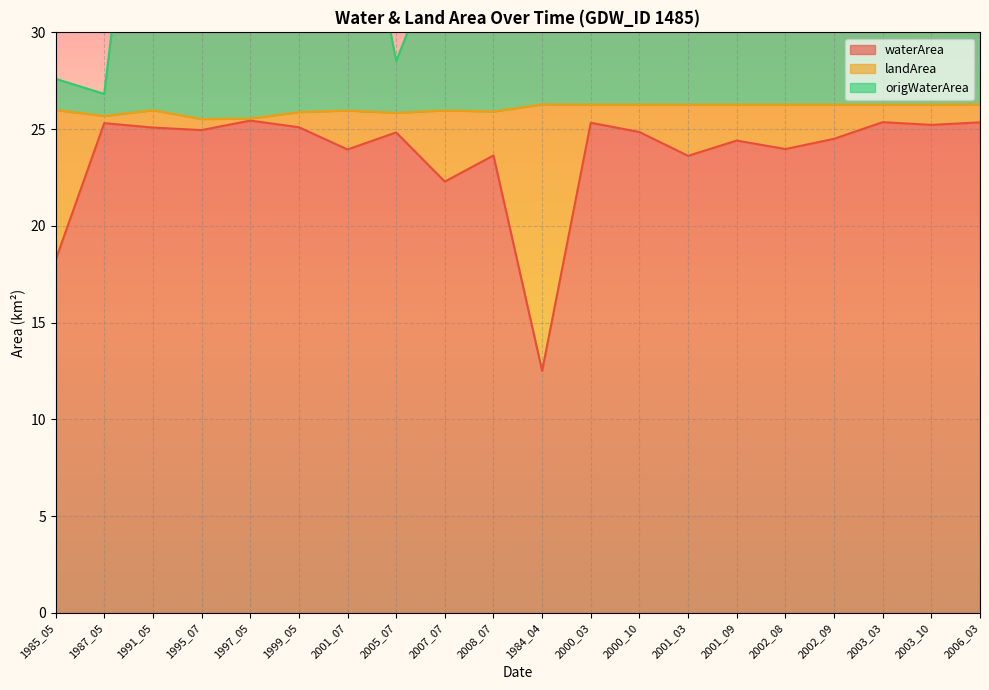

The value of waterArea at 1984_04 is 20.1. True or false?

False